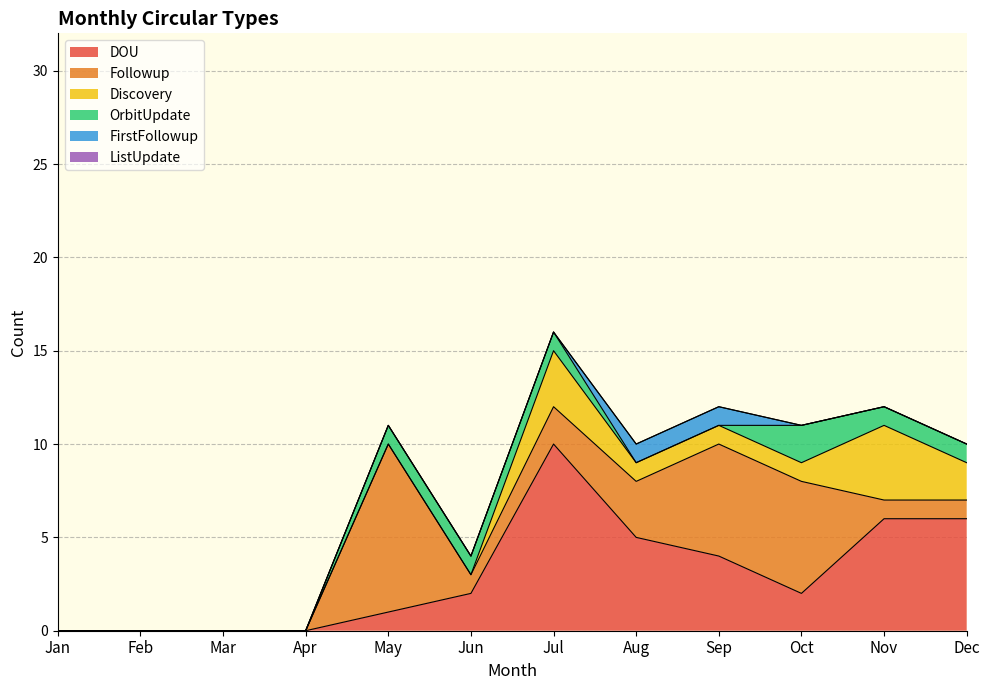

What is the maximum value for OrbitUpdate?

2